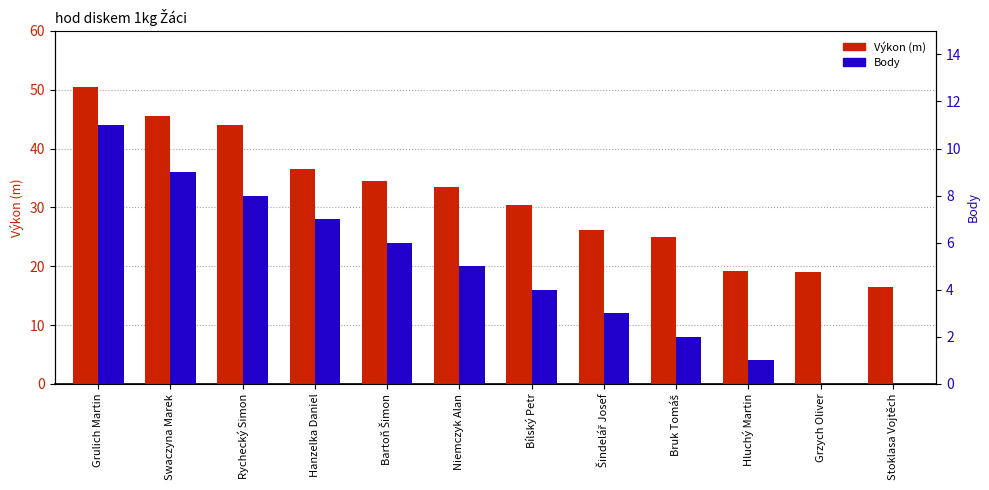

Where does the Body series first go above 5?

Grulich Martin